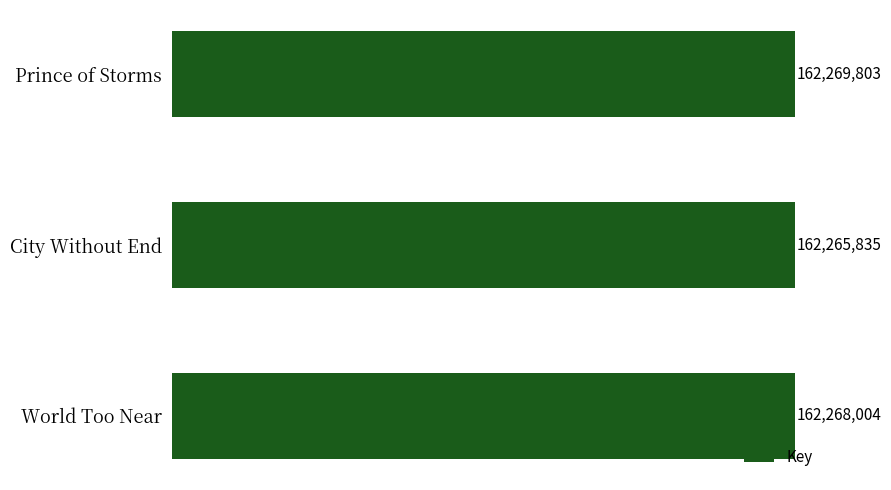

Which label corresponds to the smallest value in the chart?

City Without End